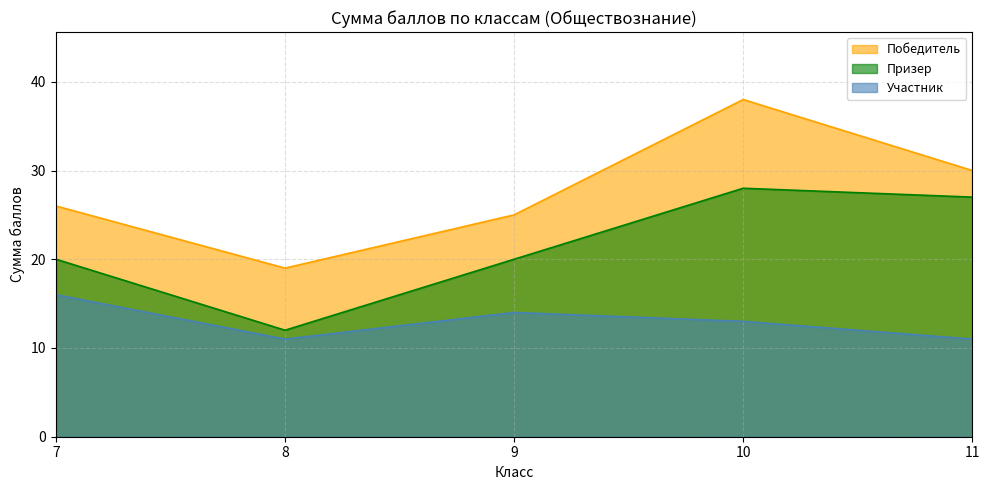

What are all the series names shown in the legend?

Победитель, Призер, Участник